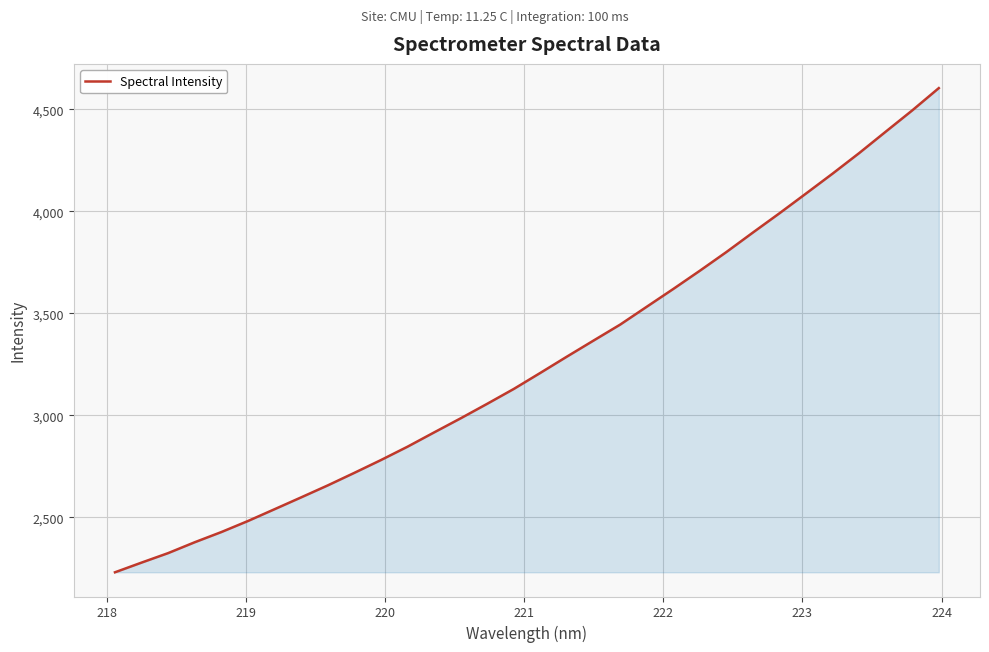

What is the maximum value shown in the chart?

4604.1